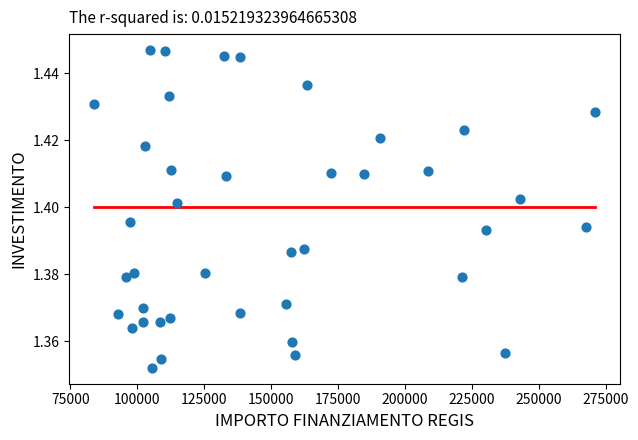

What is the range of X values (max minus min)?

187189.0